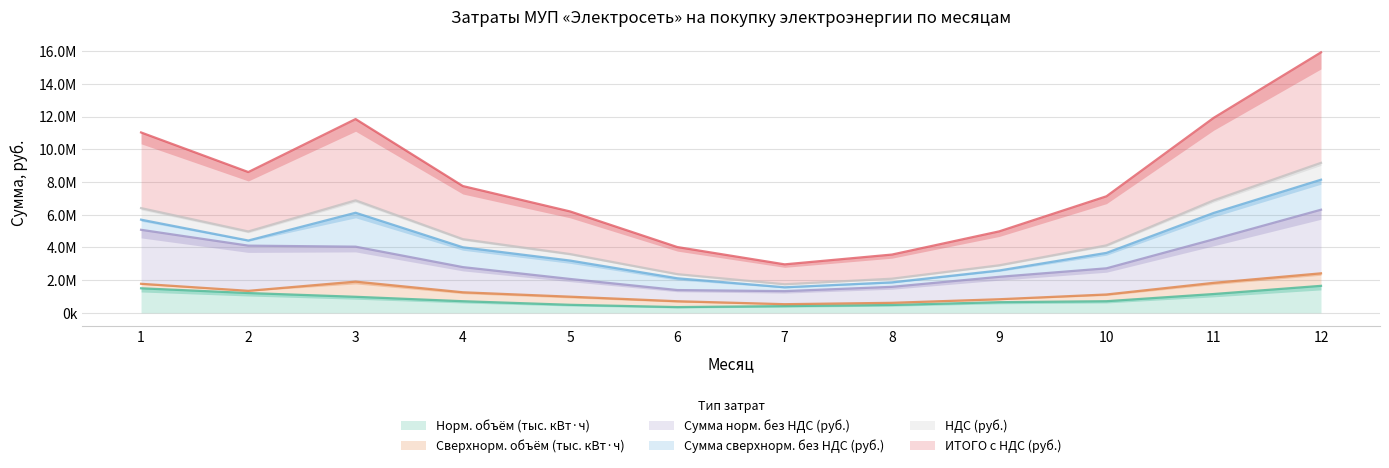

The value of ИТОГО с НДС (руб.) at 1 is 3511398. True or false?

False